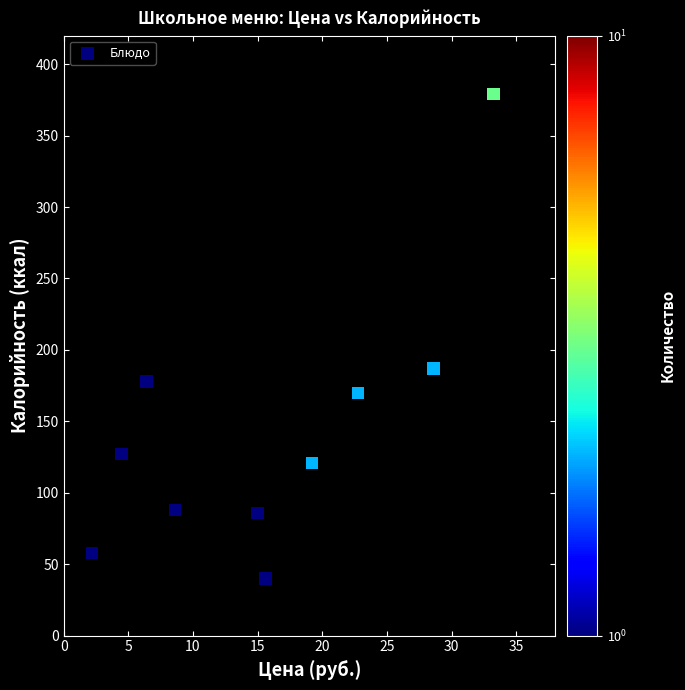

What Y value in the scatter plot is closest to 209?

187